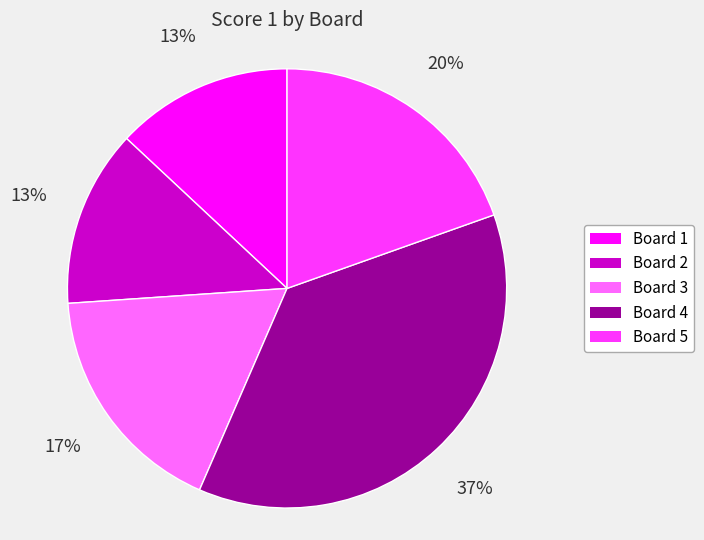

The Board 4 slice represents 37% of the pie. True or false?

True